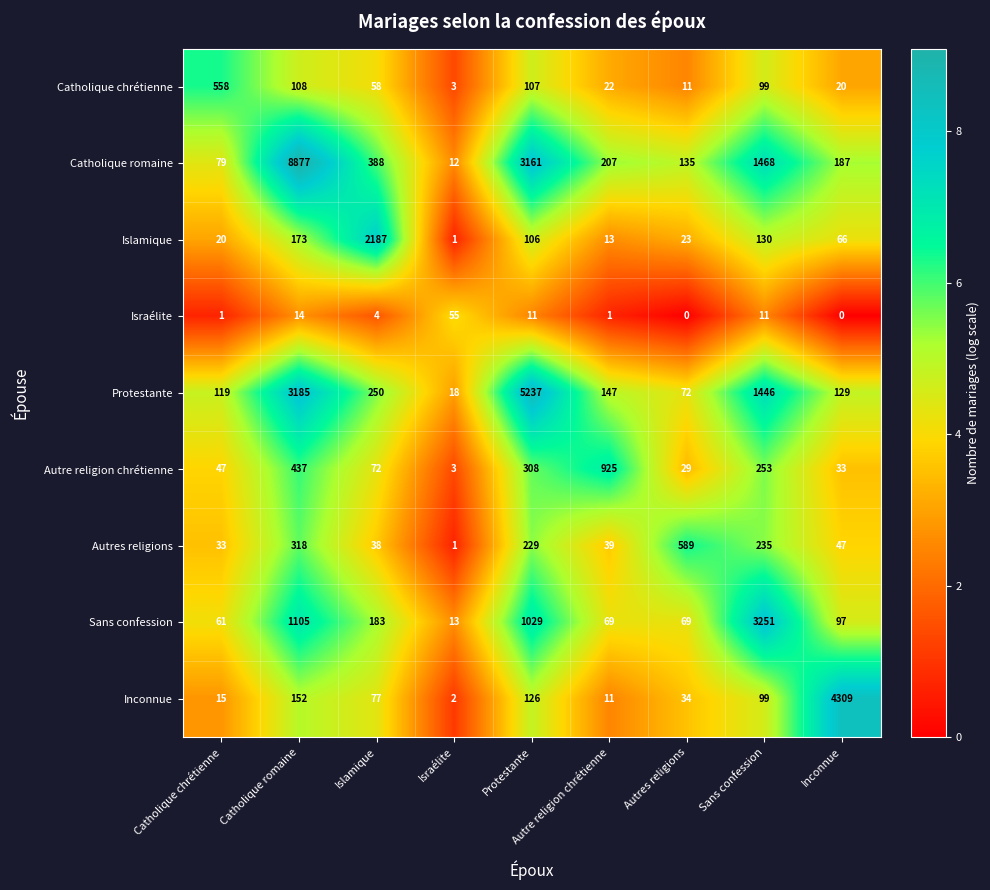

What is the difference between the Islamique values at Autre religion chrétienne and Inconnue?

53